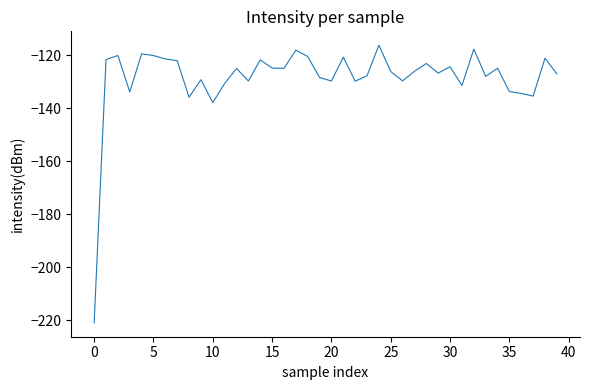

What is the difference between the maximum and minimum values?

104.8